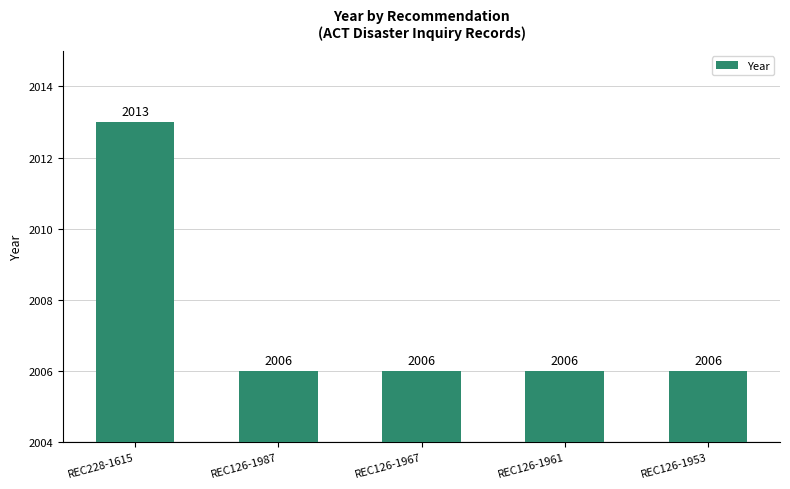

What is the greatest value displayed?

2013